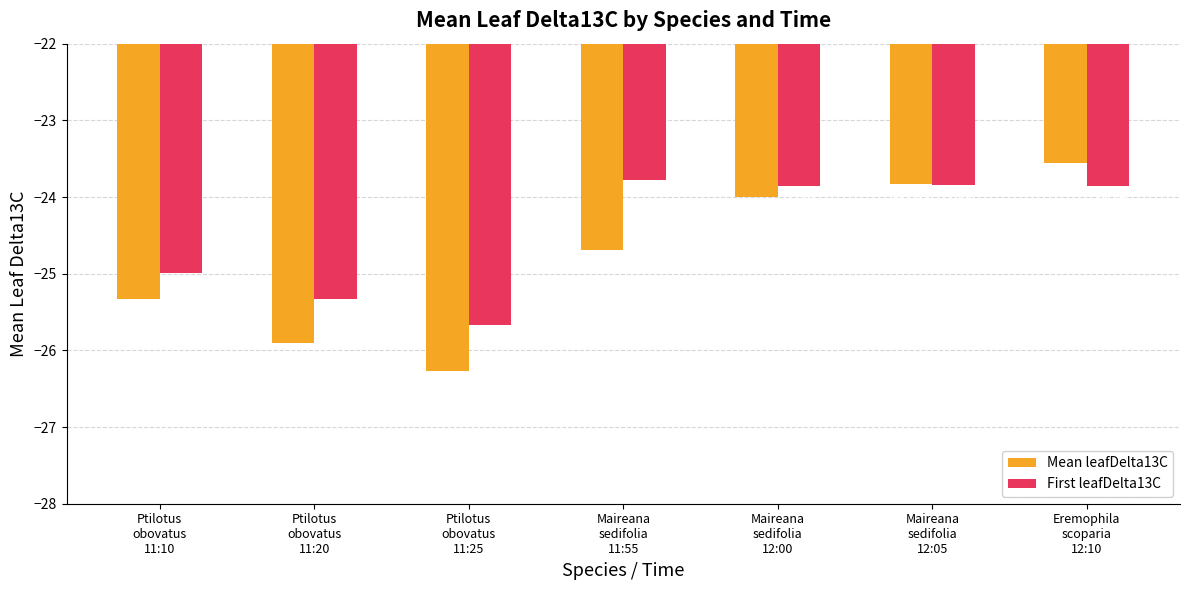

What is the label of the 6th bar from the left?

Maireana
sedifolia
12:05